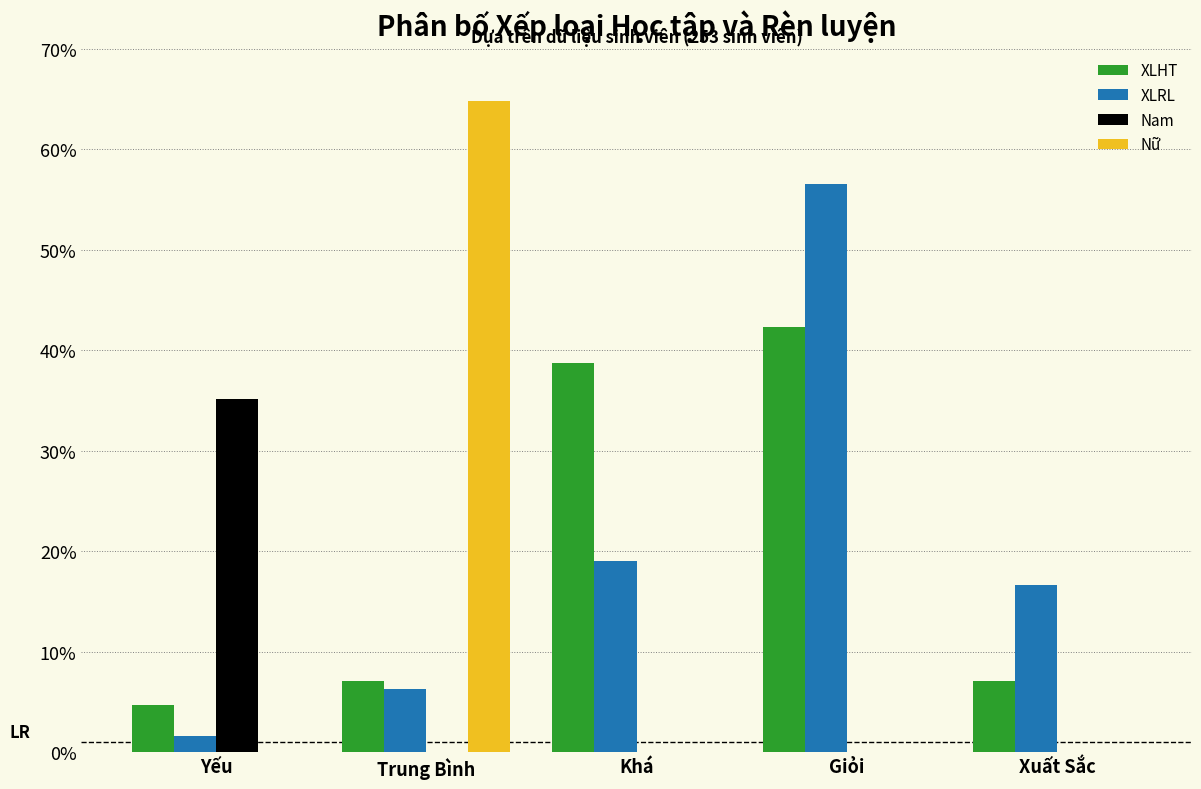

Reading left to right, what are all the values shown in this chart?

XLHT: Yếu=4.7	Trung Bình=7.1	Khá=38.7	Giỏi=42.3	Xuất Sắc=7.1
XLRL: Yếu=1.6	Trung Bình=6.3	Khá=19.0	Giỏi=56.5	Xuất Sắc=16.6
Nam: Yếu=35.2	Trung Bình=0.0	Khá=0.0	Giỏi=0.0	Xuất Sắc=0.0
Nữ: Yếu=0.0	Trung Bình=64.8	Khá=0.0	Giỏi=0.0	Xuất Sắc=0.0